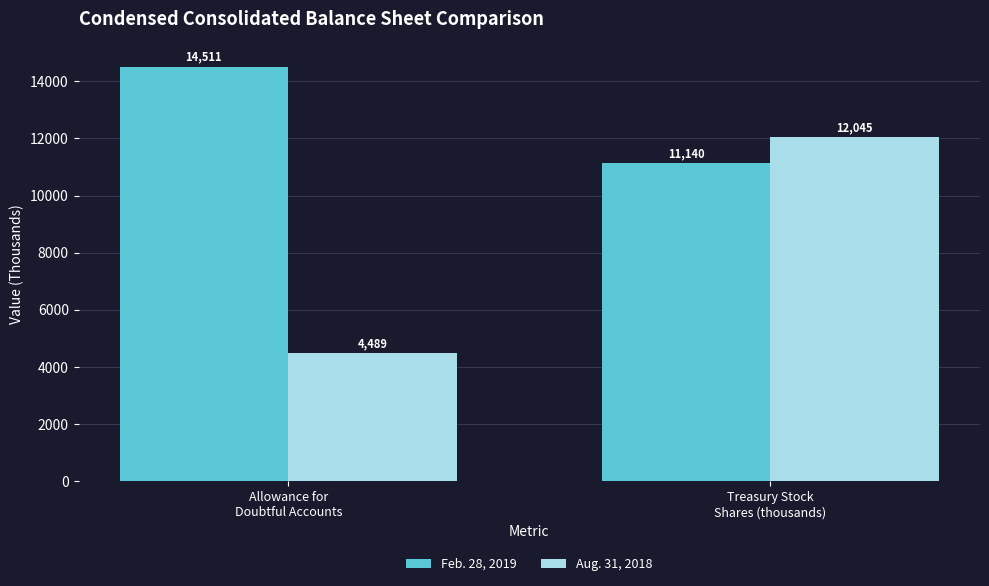

The value of Aug. 31, 2018 at Treasury Stock
Shares (thousands) is 5553. True or false?

False